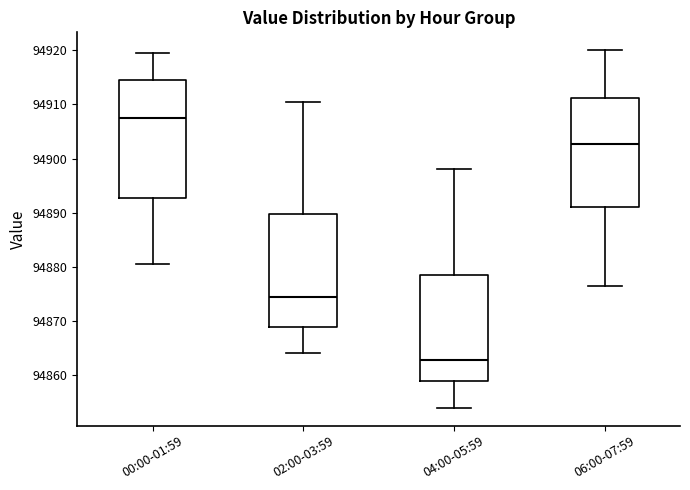

Where does the median line of the box for 06:00-07:59 sit on the y-axis? The values are not printed on the chart, so give them approximately, as read against the axis.

94903